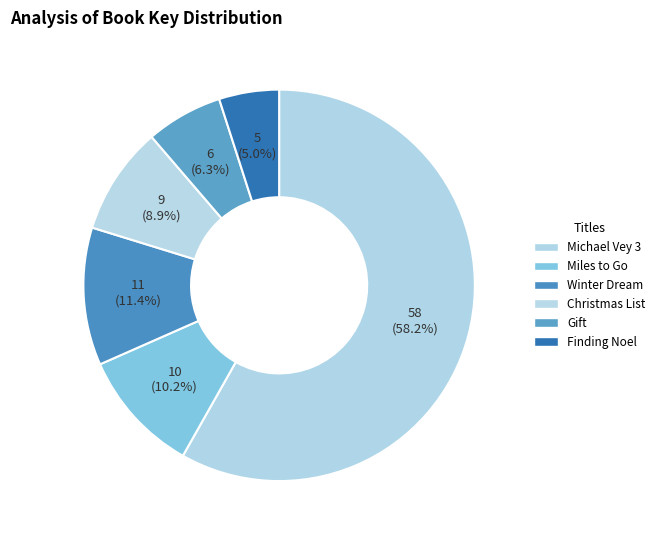

Combined, do Christmas List and Gift account for over 50%?

No